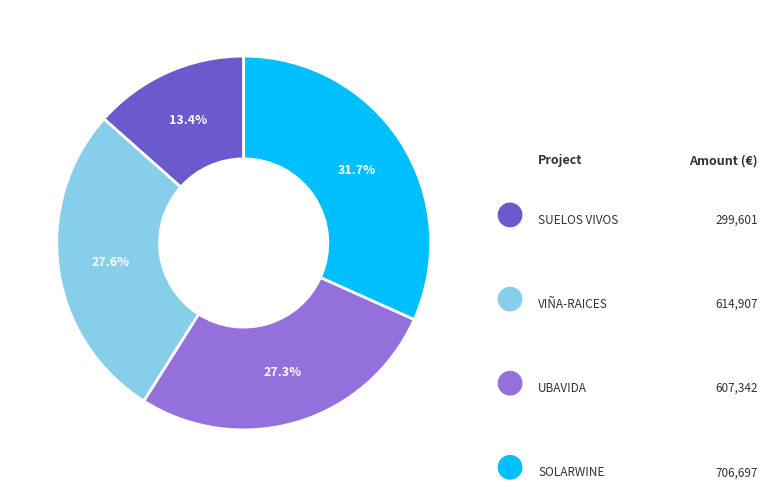

How many segments does this pie chart have?

4